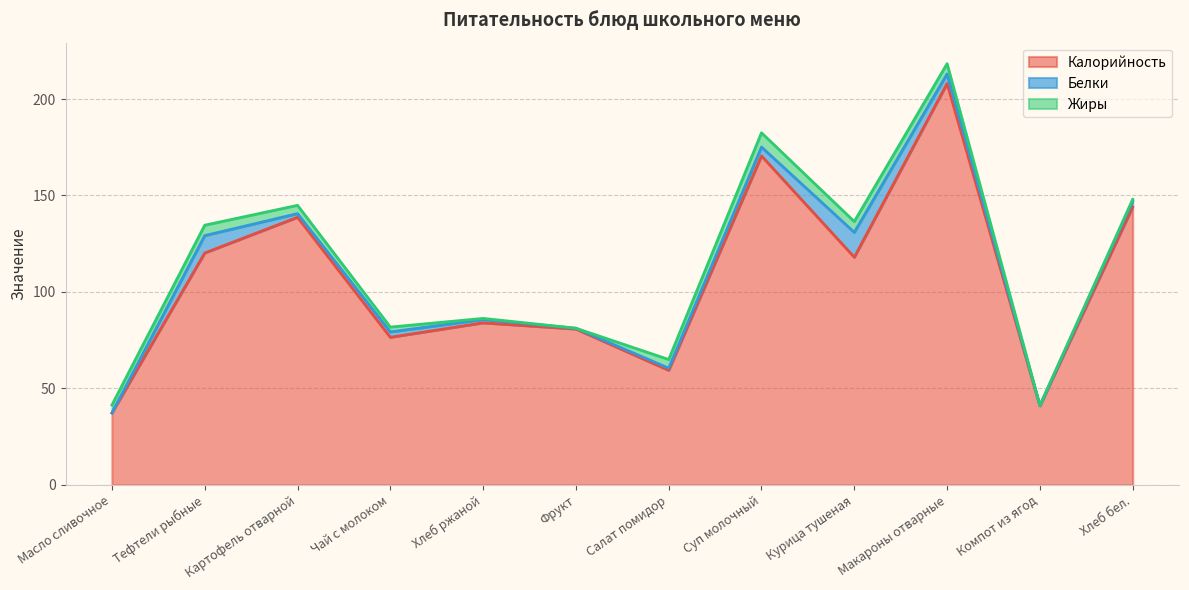

What is the value of the Жиры point at the 10th from the left?

5.3